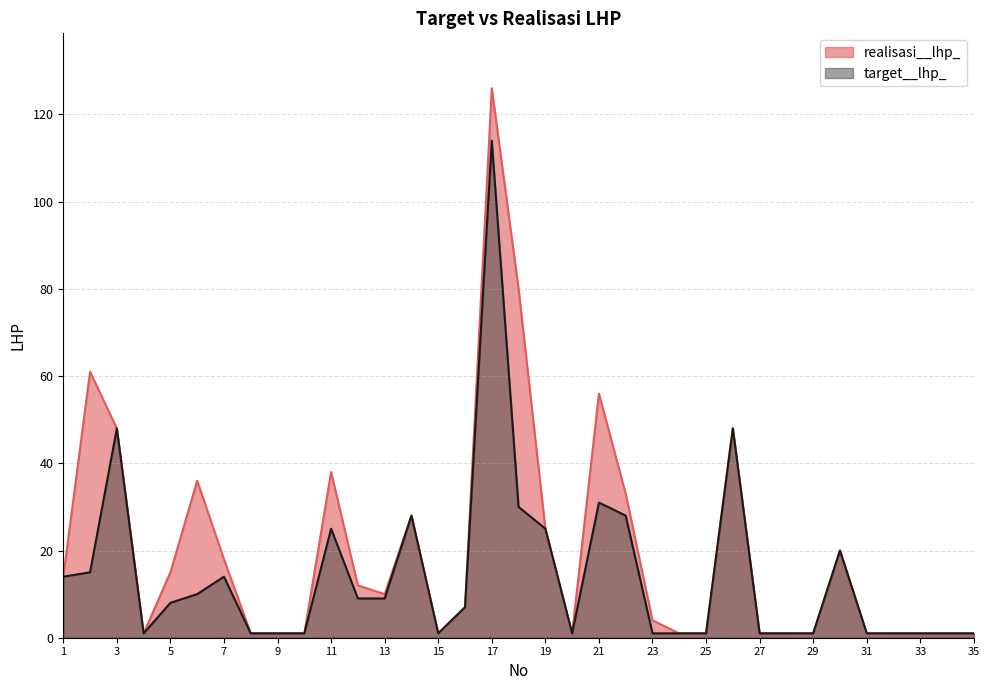

Which series has the widest spread of values?

realisasi__lhp_